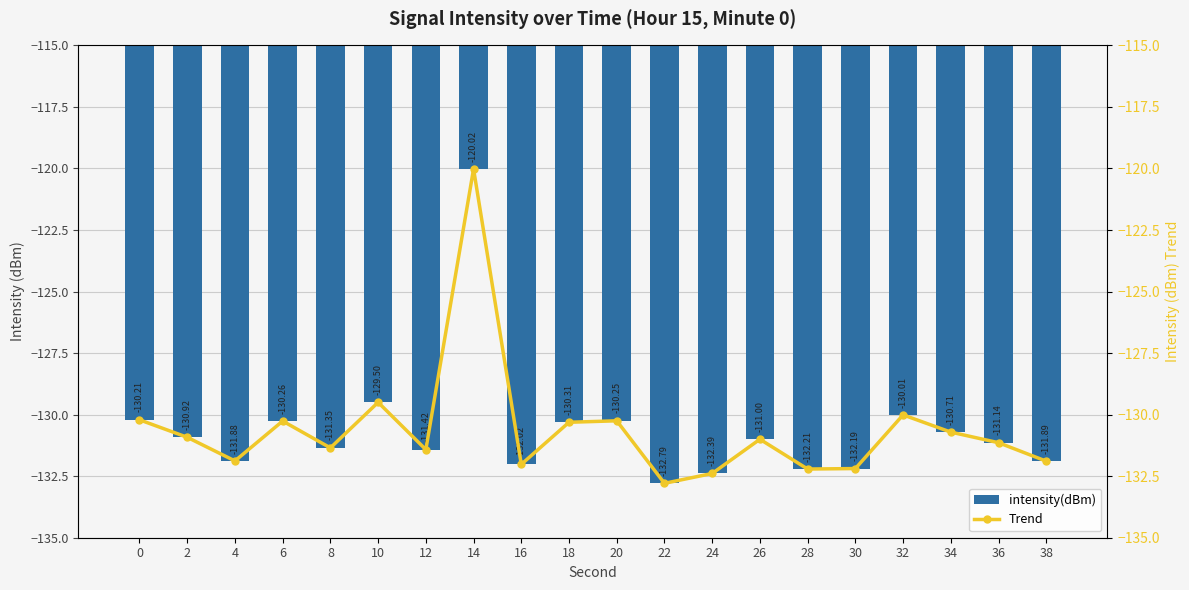

Reading right to left, extract all data points from this chart.

intensity(dBm): 38=-131.9	36=-131.1	34=-130.7	32=-130.0	30=-132.2	28=-132.2	26=-131.0	24=-132.4	22=-132.8	20=-130.2	18=-130.3	16=-132.0	14=-120.0	12=-131.4	10=-129.5	8=-131.3	6=-130.3	4=-131.9	2=-130.9	0=-130.2
Trend: 38=-131.9	36=-131.1	34=-130.7	32=-130.0	30=-132.2	28=-132.2	26=-131.0	24=-132.4	22=-132.8	20=-130.2	18=-130.3	16=-132.0	14=-120.0	12=-131.4	10=-129.5	8=-131.3	6=-130.3	4=-131.9	2=-130.9	0=-130.2